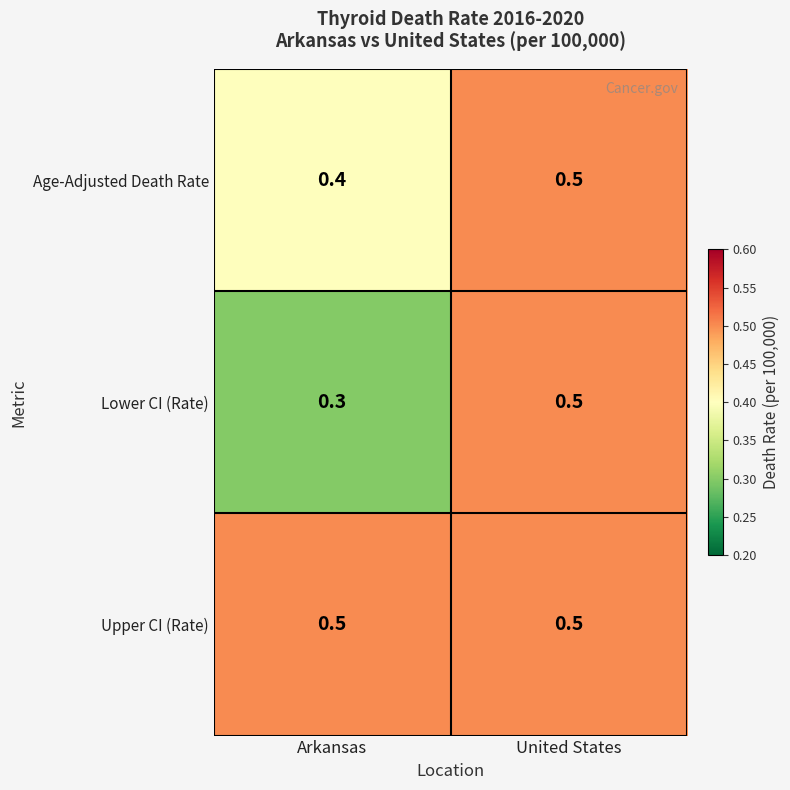

Is it true that Upper CI (Rate) equals 0.5 at Arkansas?

True